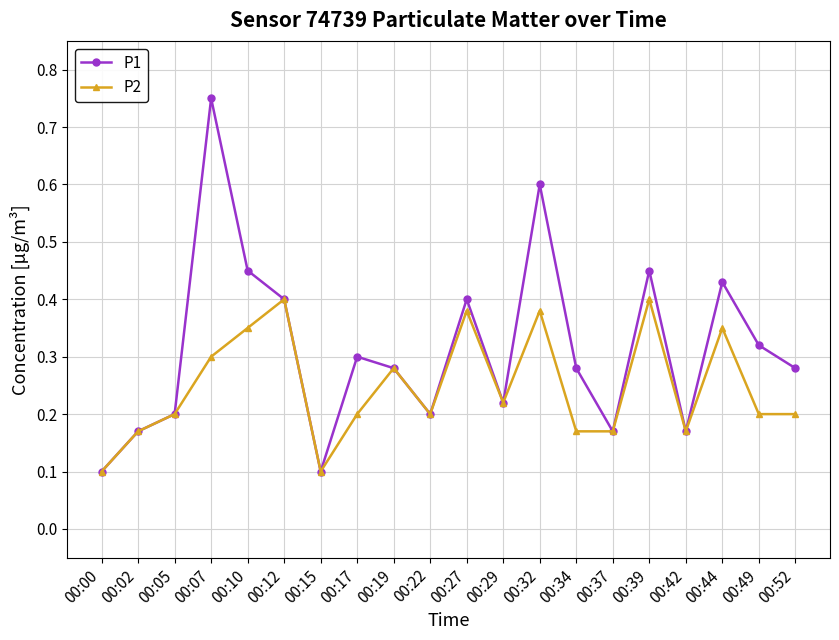

Which category has the highest value across all series?

00:07